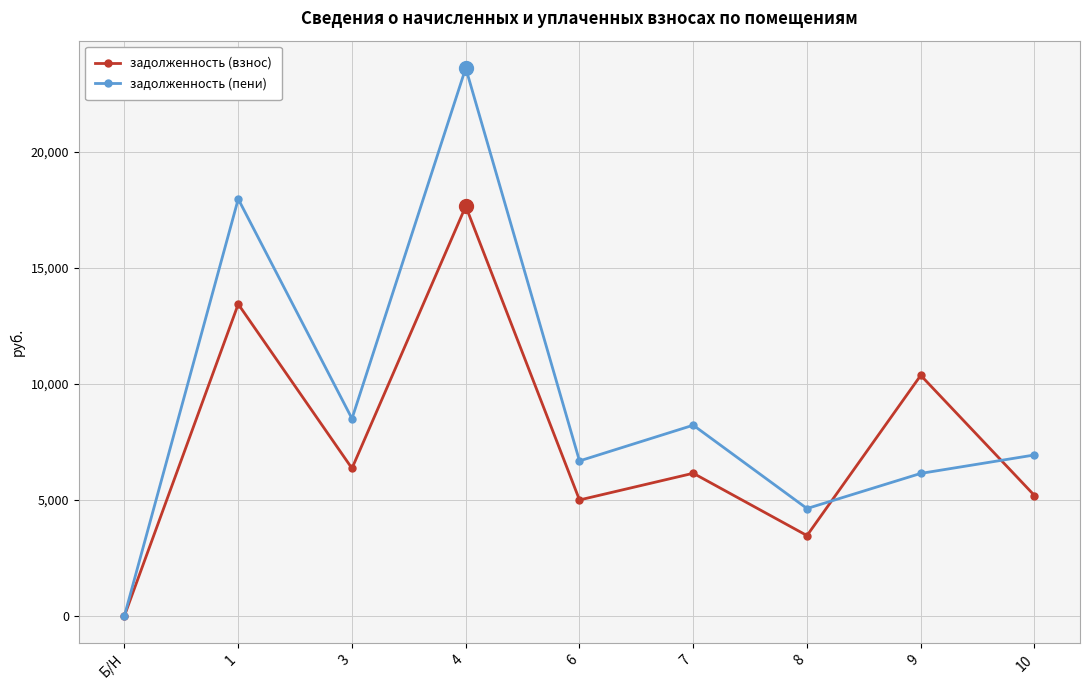

Reading left to right, transcribe all the data shown in this chart.

задолженность (взнос): Б/Н=0.0	1=13440.0	3=6355.2	4=17664.0	6=4992.0	7=6144.0	8=3456.0	9=10368.0	10=5184.0
задолженность (пени): Б/Н=0.0	1=17976.0	3=8500.1	4=23625.6	6=6676.8	7=8217.6	8=4622.4	9=6137.5	10=6933.6